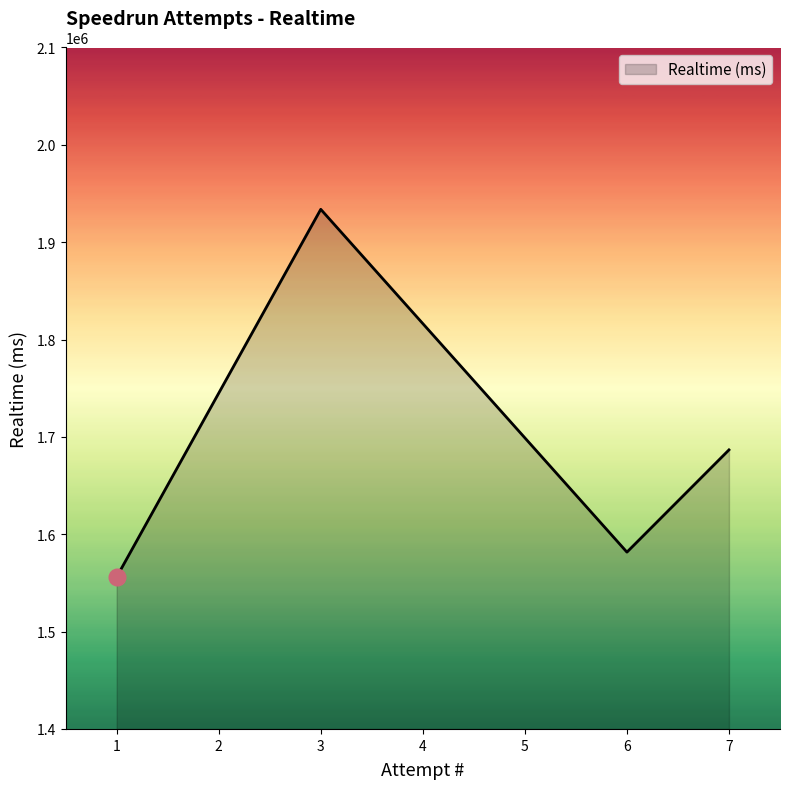

How many lines are shown in the chart?

1